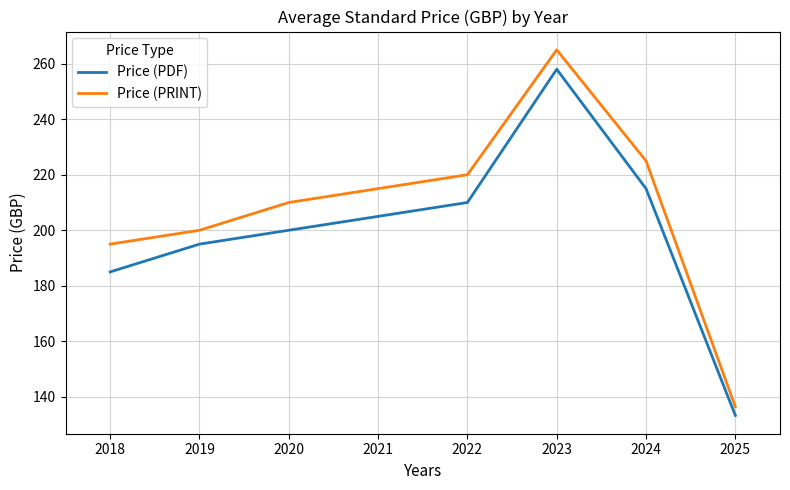

What is the total value across all series at 2018?

380.0